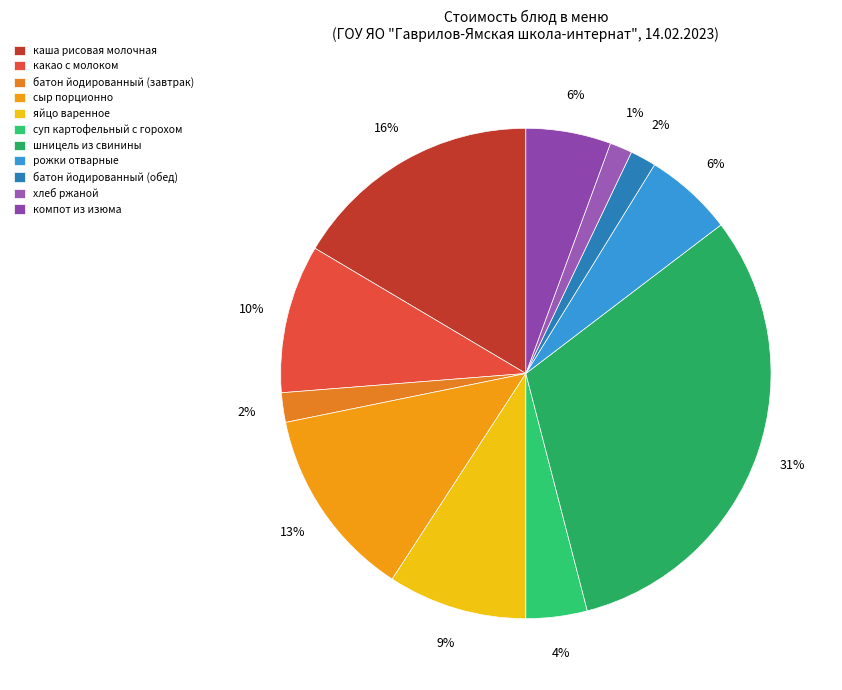

Is it true that хлеб ржаной is 1% of the pie?

True